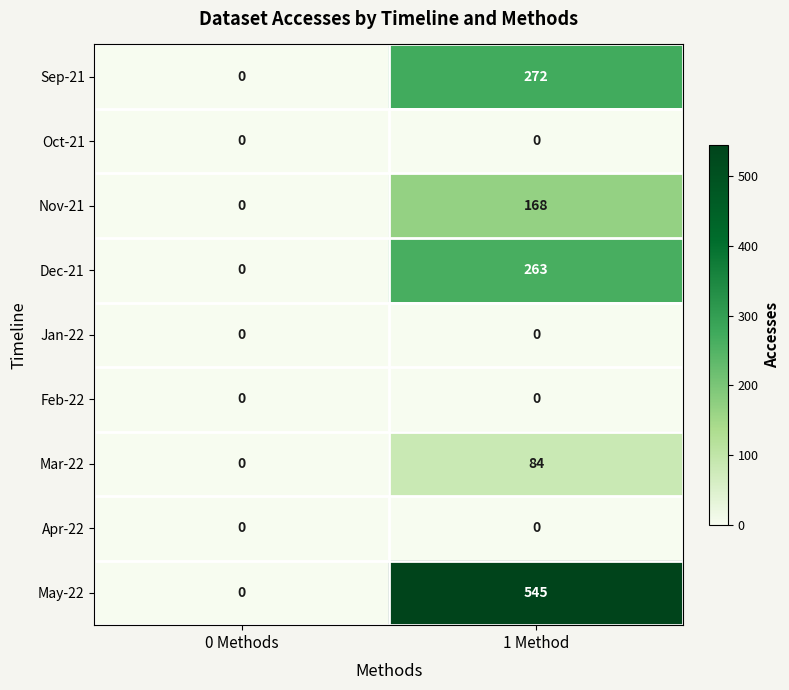

At which category is the sum across all series the highest?

1 Method